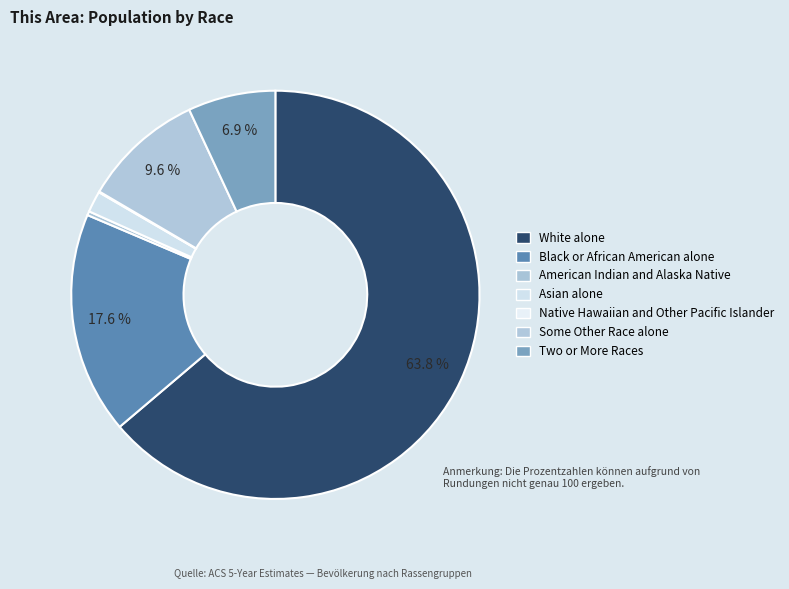

Between Some Other Race alone and Two or More Races, which is larger?

Some Other Race alone